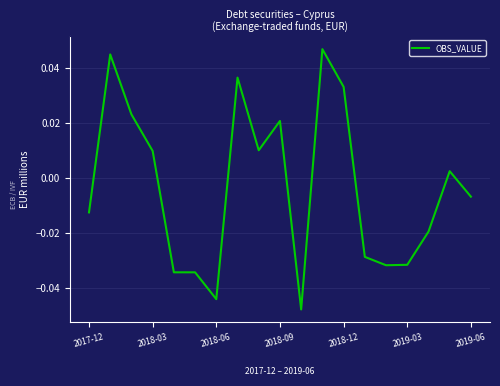

Does the chart display data point markers on the line(s)?

No